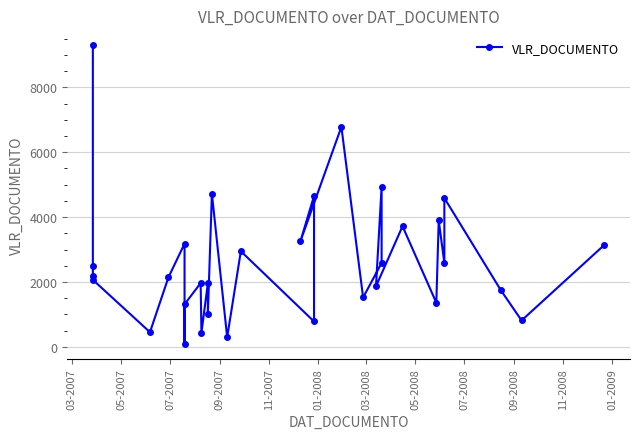

What is the value of the 27th point from the left?

3896.8